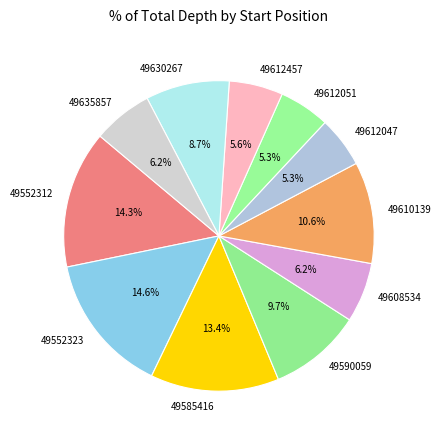

Which has a higher value, 49552323 or 49590059?

49552323